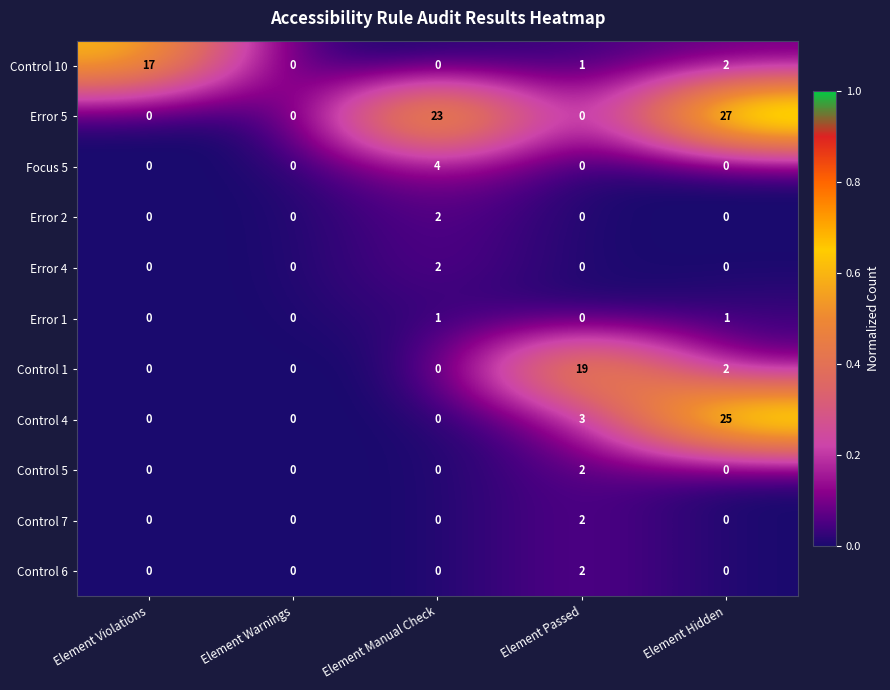

What is the difference between the highest and lowest values at Element Violations?

17